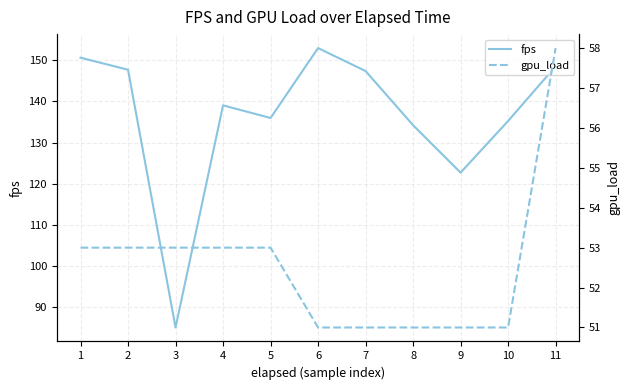

At which label does gpu_load reach its minimum?

6